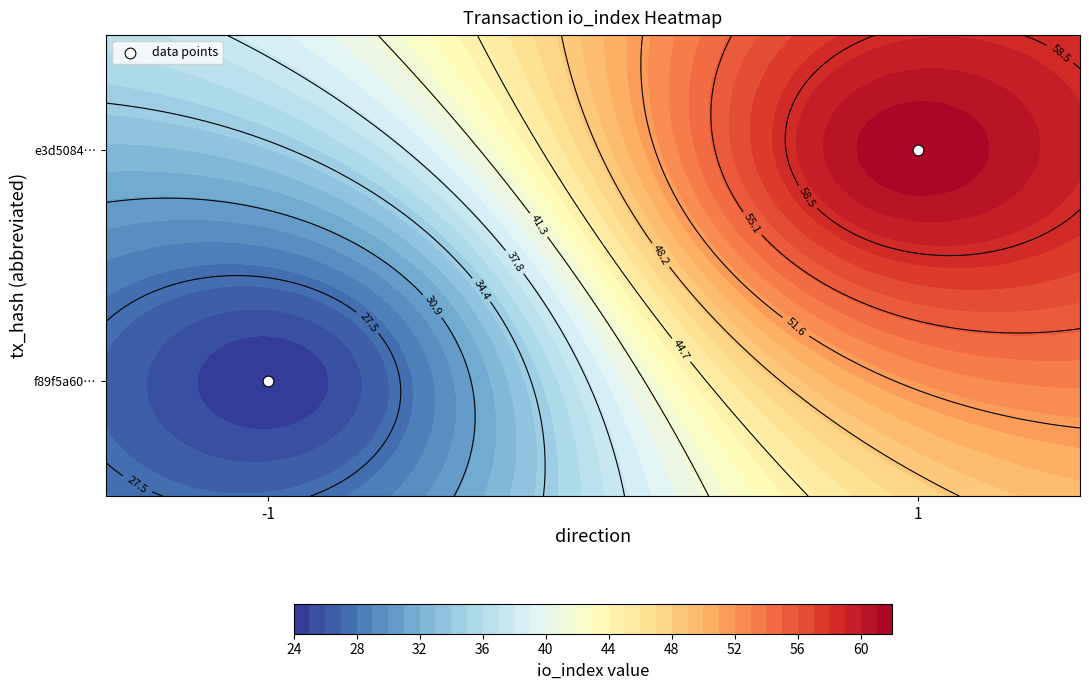

Which has a higher value, 1 or -1?

1